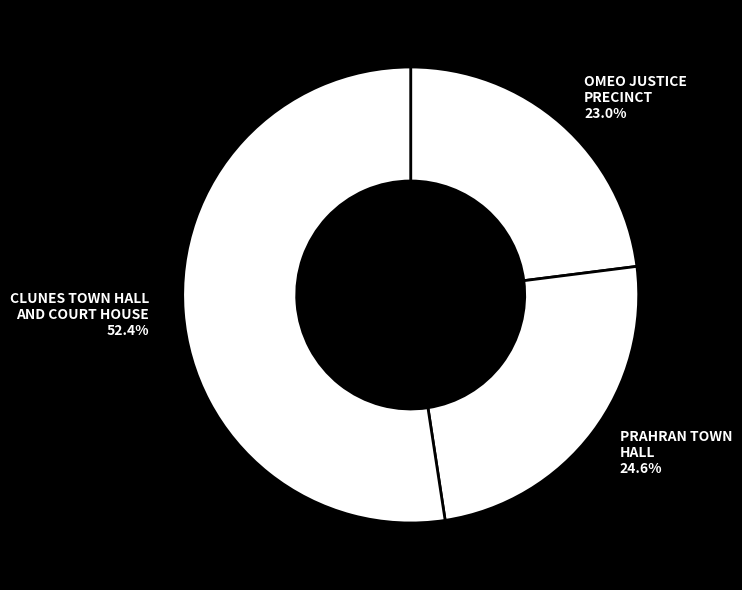

To the nearest percent, what portion does OMEO JUSTICE PRECINCT represent?

23%